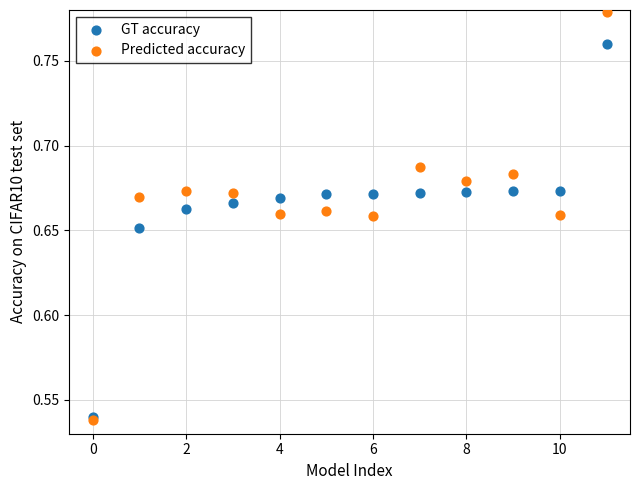

Which series contains the highest Y value?

Predicted accuracy